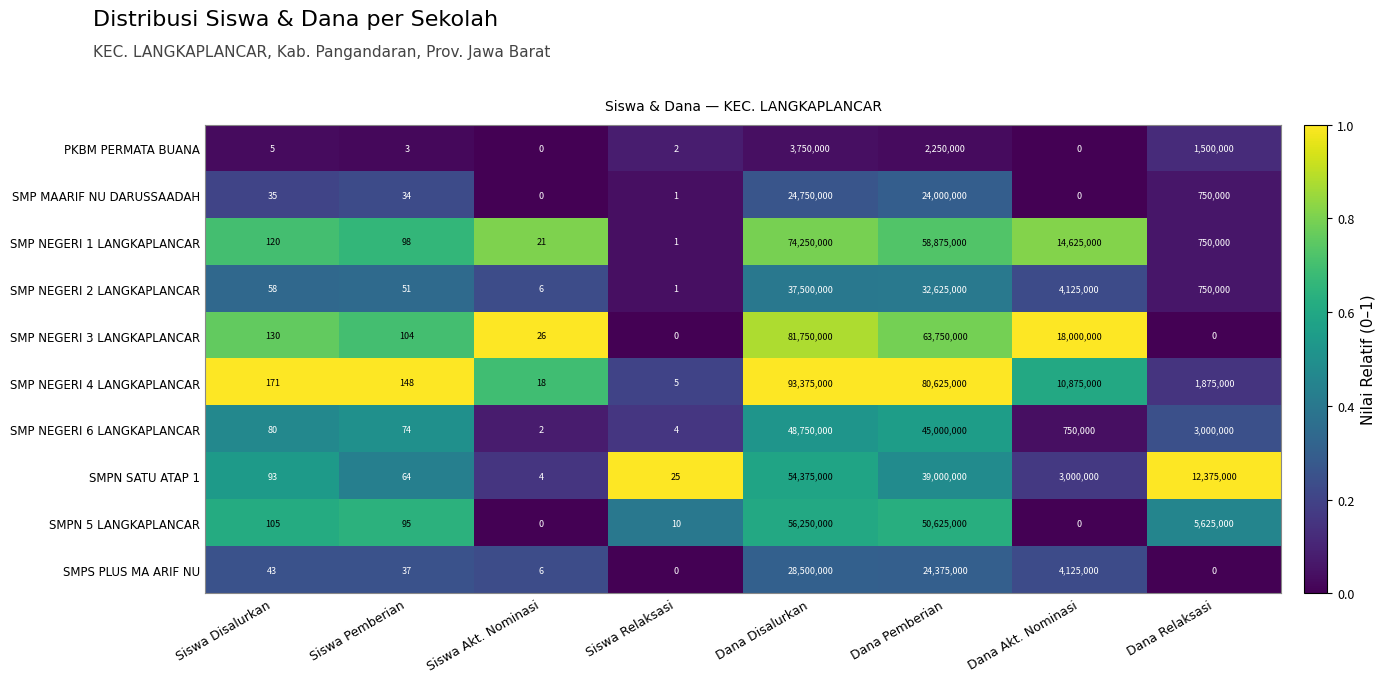

Is the value of SMP NEGERI 3 LANGKAPLANCAR at Dana Akt. Nominasi greater than the value of SMPS PLUS MA ARIF NU at Dana Akt. Nominasi?

Yes